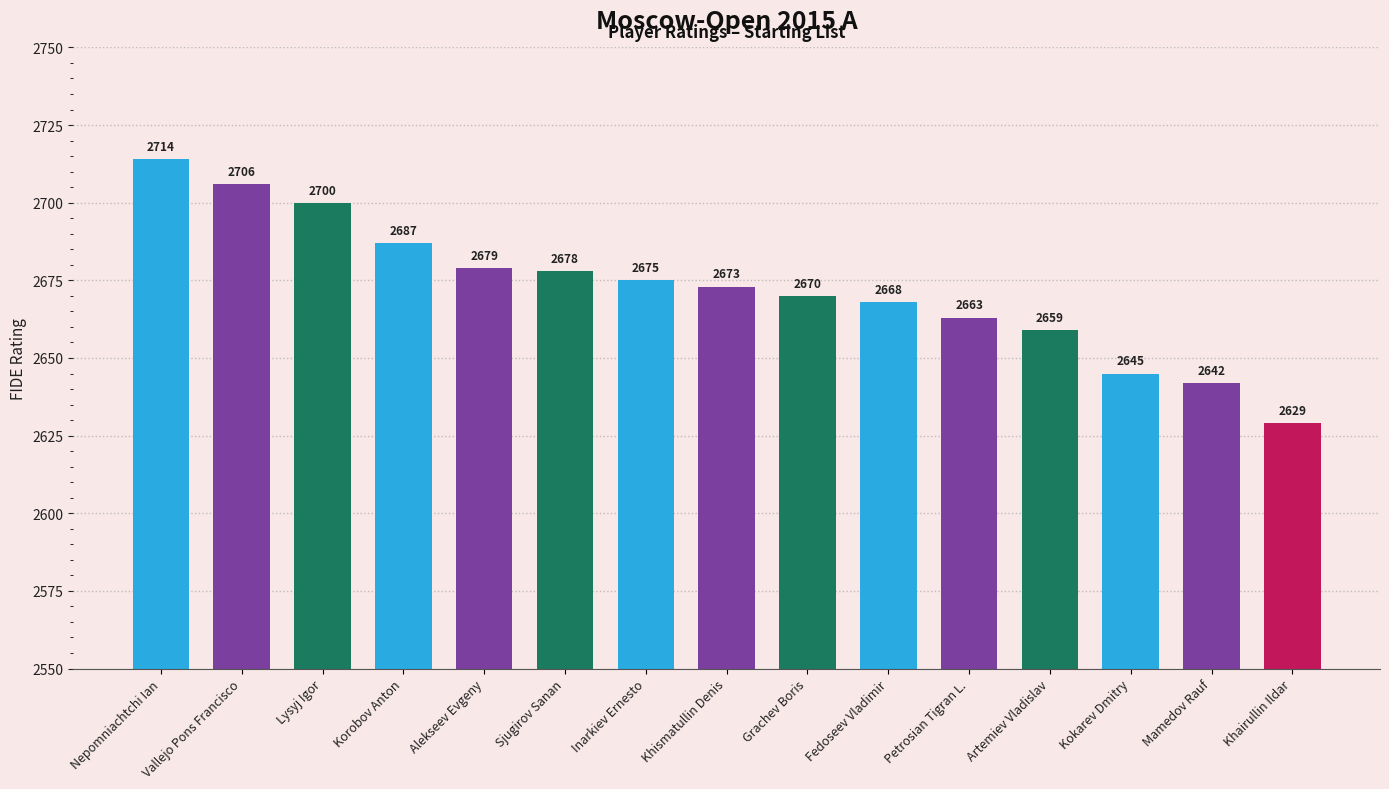

How many bars are there in total?

15